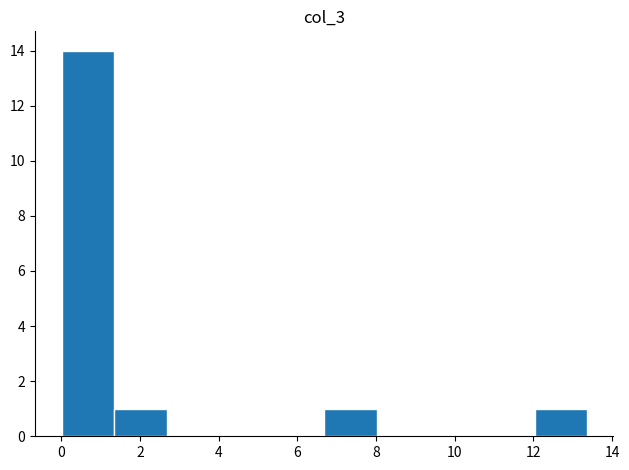

Over which range of the x-axis is the bar tallest?

0.0 to 1.4